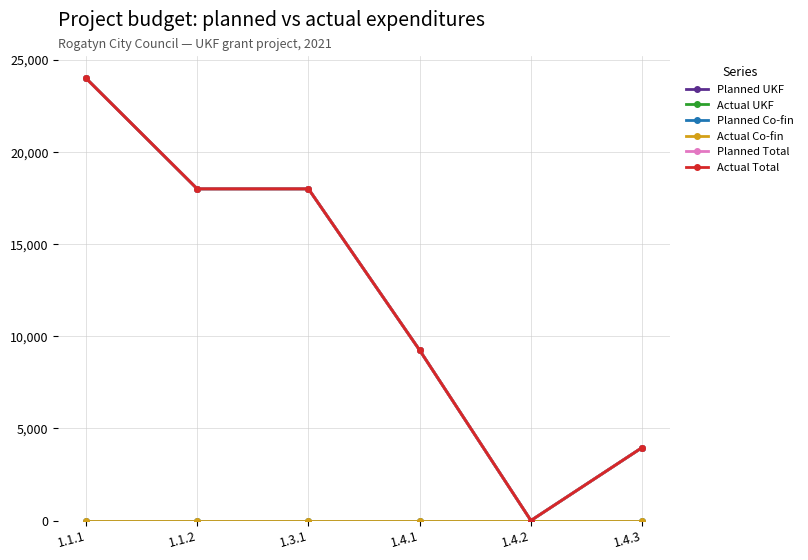

In Planned UKF, how many points are lower than both neighbors (excluding endpoints)?

1